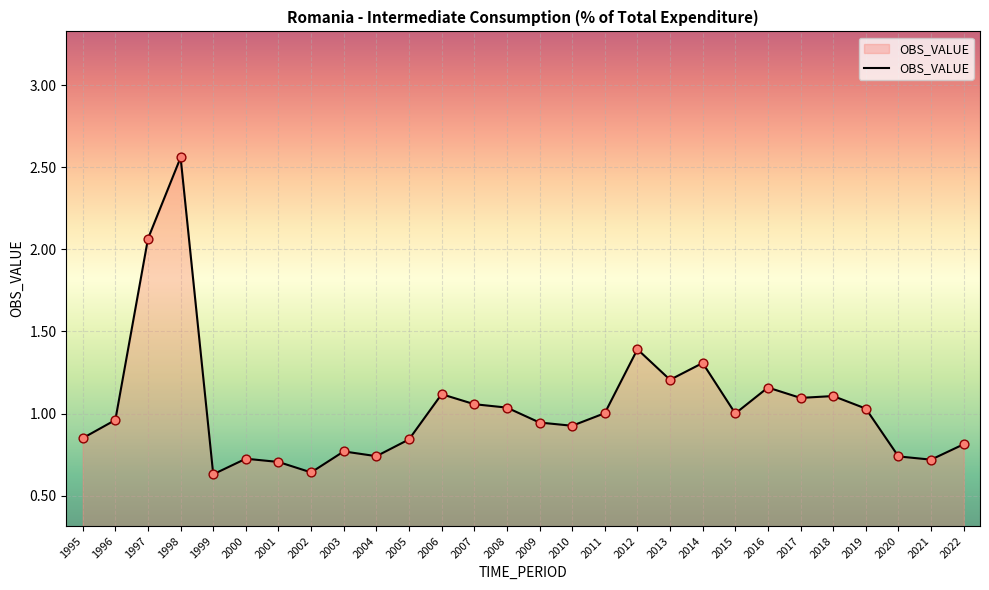

Which has a higher value, 1996 or 1999?

1996